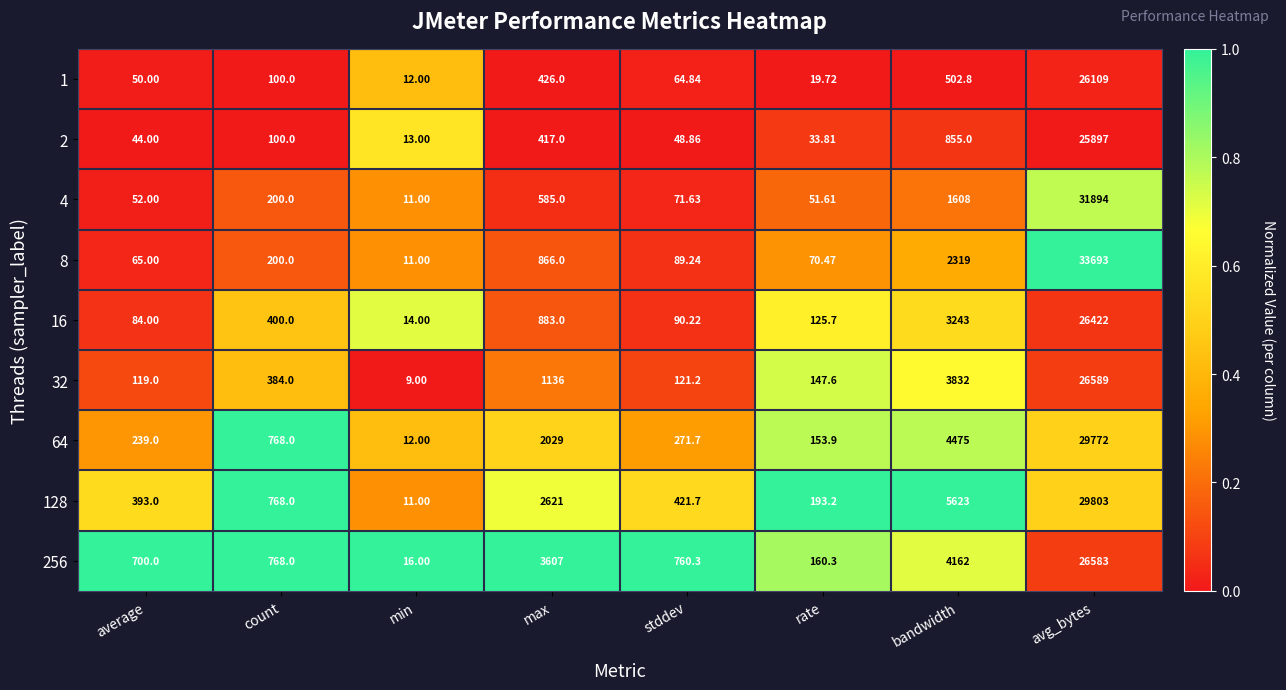

At which category does the chart reach its peak across all series?

avg_bytes